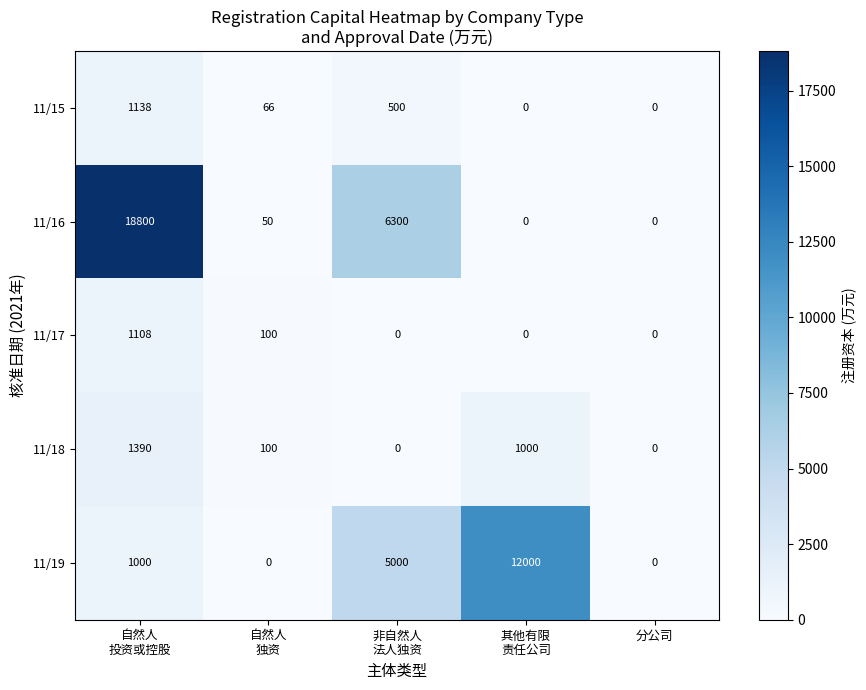

Is it true that 11/17 equals 0 at 分公司?

True